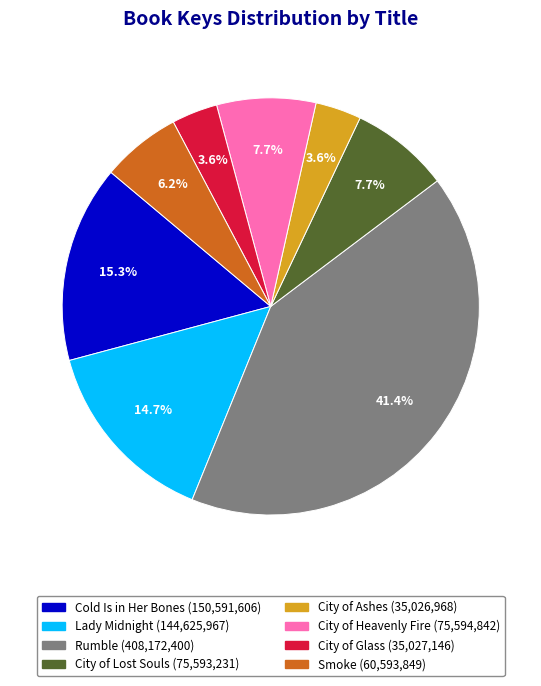

The City of Heavenly Fire slice represents 8% of the pie. True or false?

True